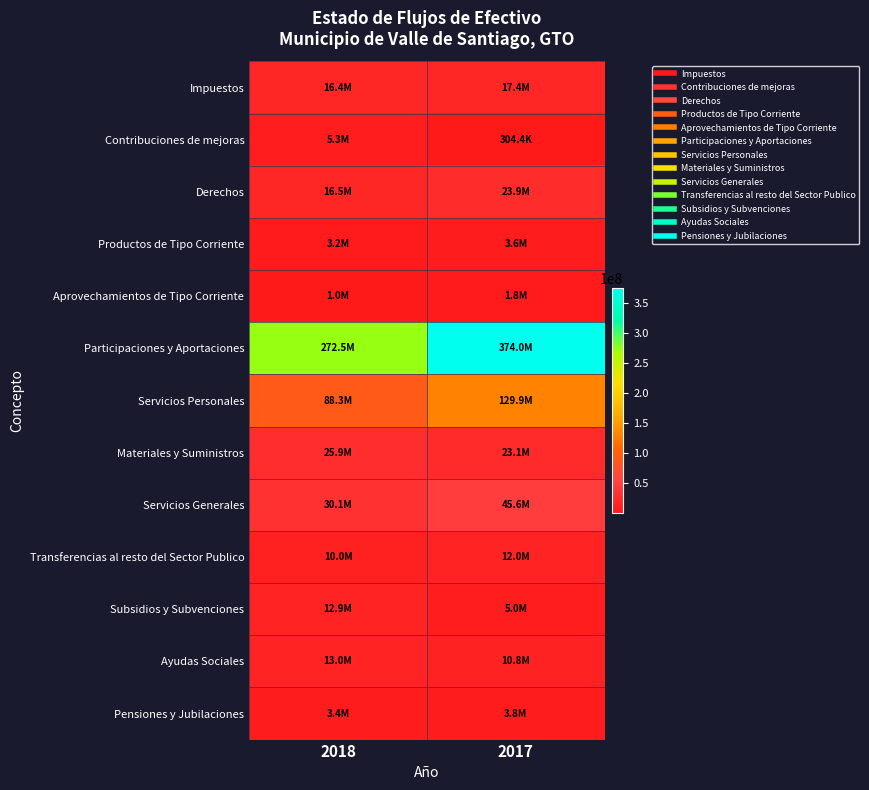

Reading left to right, what are all the values shown in this chart?

Impuestos: 2018=16438679.2	2017=17418028.4
Contribuciones de mejoras: 2018=5262130.5	2017=304400.0
Derechos: 2018=16542201.9	2017=23896599.3
Productos de Tipo Corriente: 2018=3201186.1	2017=3596206.8
Aprovechamientos de Tipo Corriente: 2018=1038806.9	2017=1771060.8
Participaciones y Aportaciones: 2018=272454636.6	2017=374010714.7
Servicios Personales: 2018=88334252.7	2017=129936739.0
Materiales y Suministros: 2018=25904766.5	2017=23076814.1
Servicios Generales: 2018=30077536.2	2017=45586554.5
Transferencias al resto del Sector Publico: 2018=9986457.4	2017=12030339.9
Subsidios y Subvenciones: 2018=12876040.8	2017=4952500.0
Ayudas Sociales: 2018=12954197.6	2017=10837109.4
Pensiones y Jubilaciones: 2018=3372261.0	2017=3815637.1